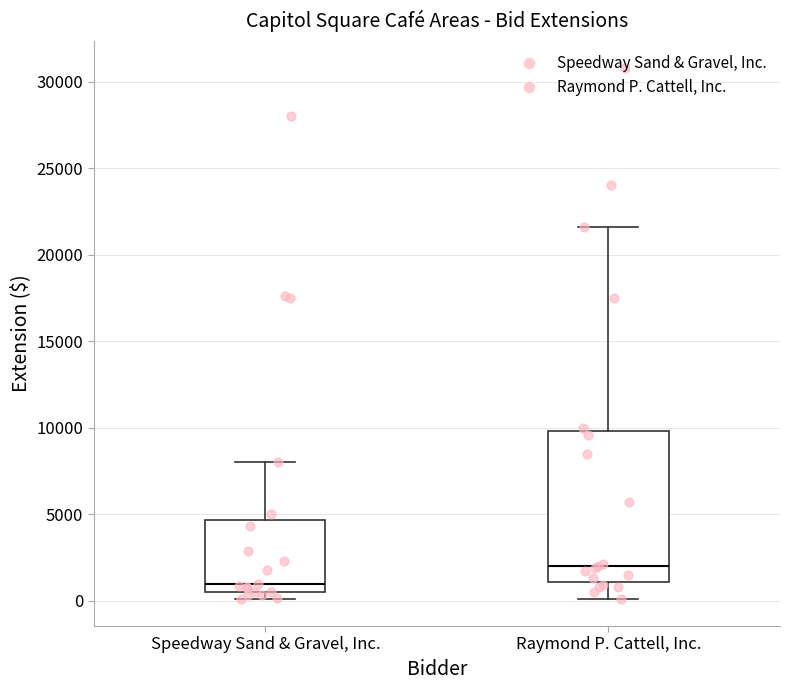

Comparing the boxes themselves (not the whiskers), which one is the tallest?

Raymond P. Cattell, Inc.